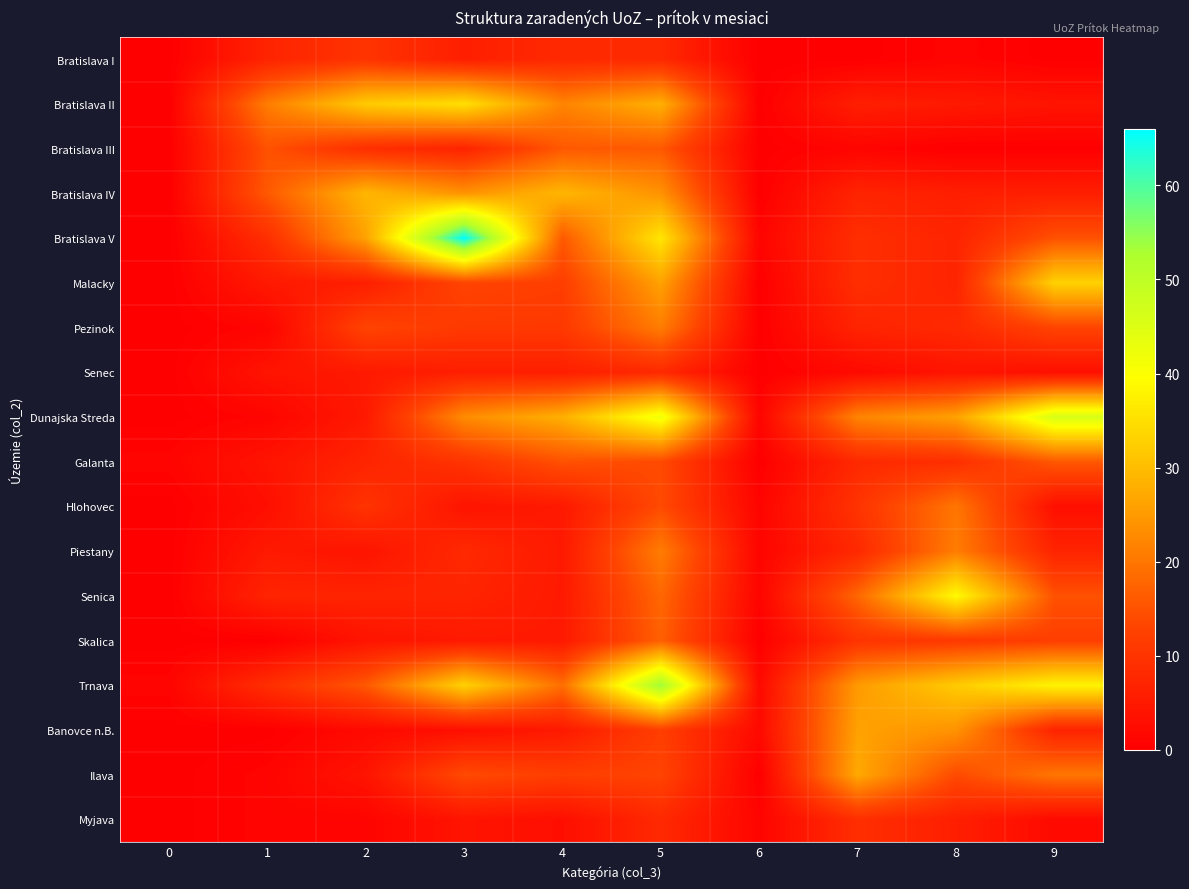

What is the difference between the highest and lowest values at 9?

46